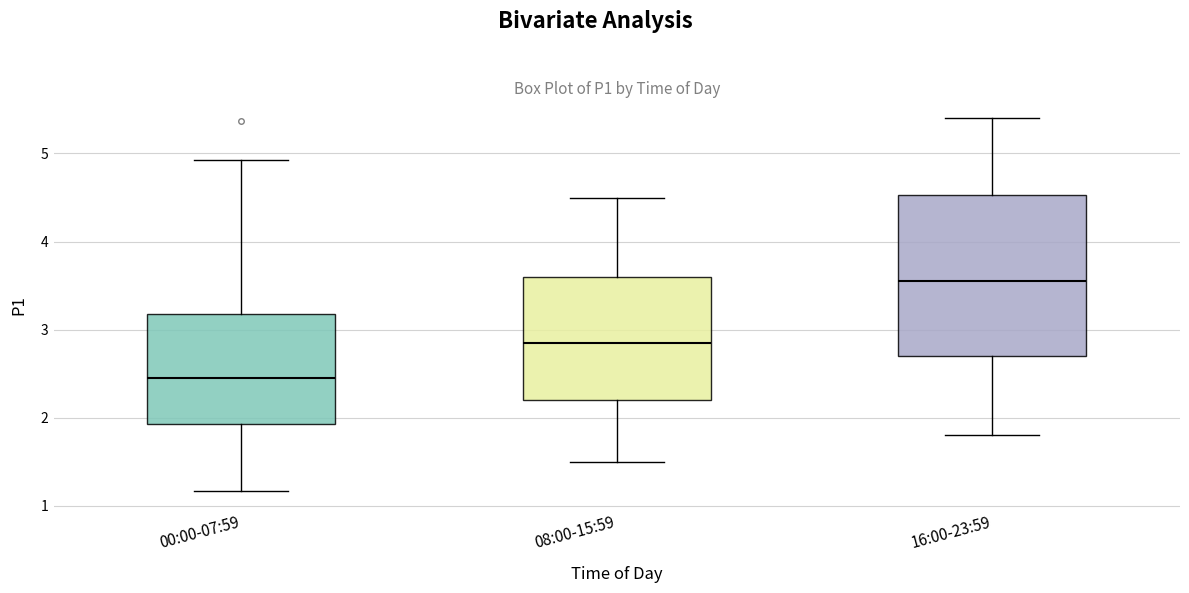

Which box's median line is the lowest?

00:00-07:59